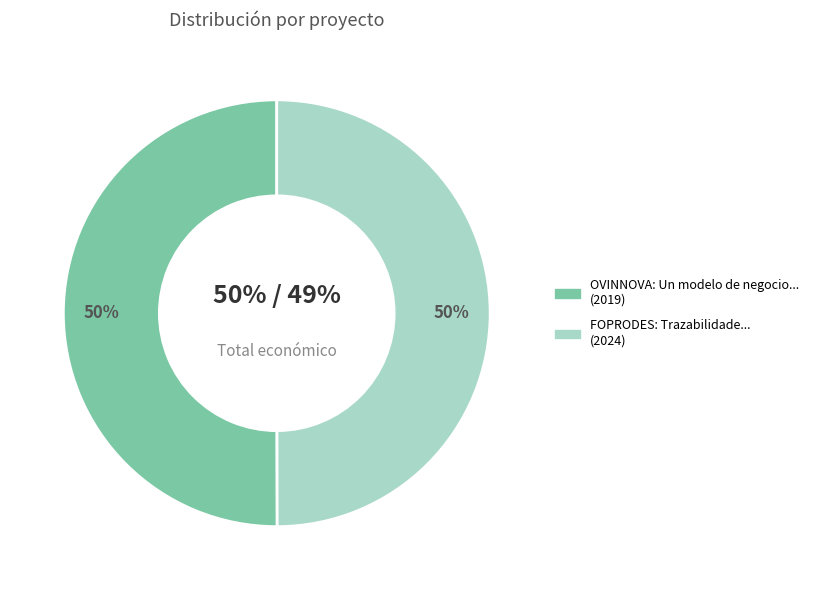

The OVINNOVA: Un modelo de negocio para ovino slice represents 50% of the pie. True or false?

True